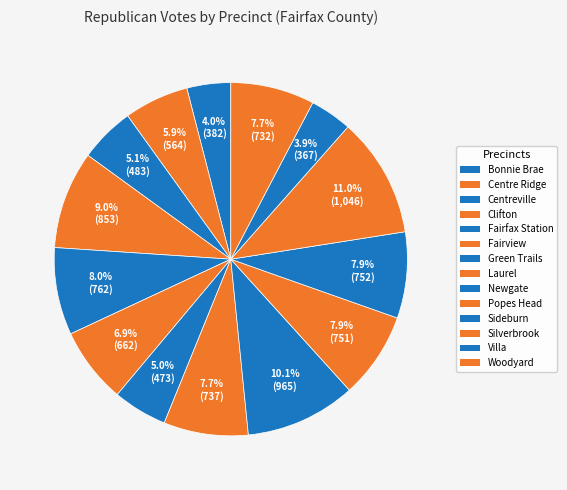

Rank the categories by value from highest to lowest.

Silverbrook, Newgate, Clifton, Fairfax Station, Sideburn, Popes Head, Laurel, Woodyard, Fairview, Centre Ridge, Centreville, Green Trails, Bonnie Brae, Villa